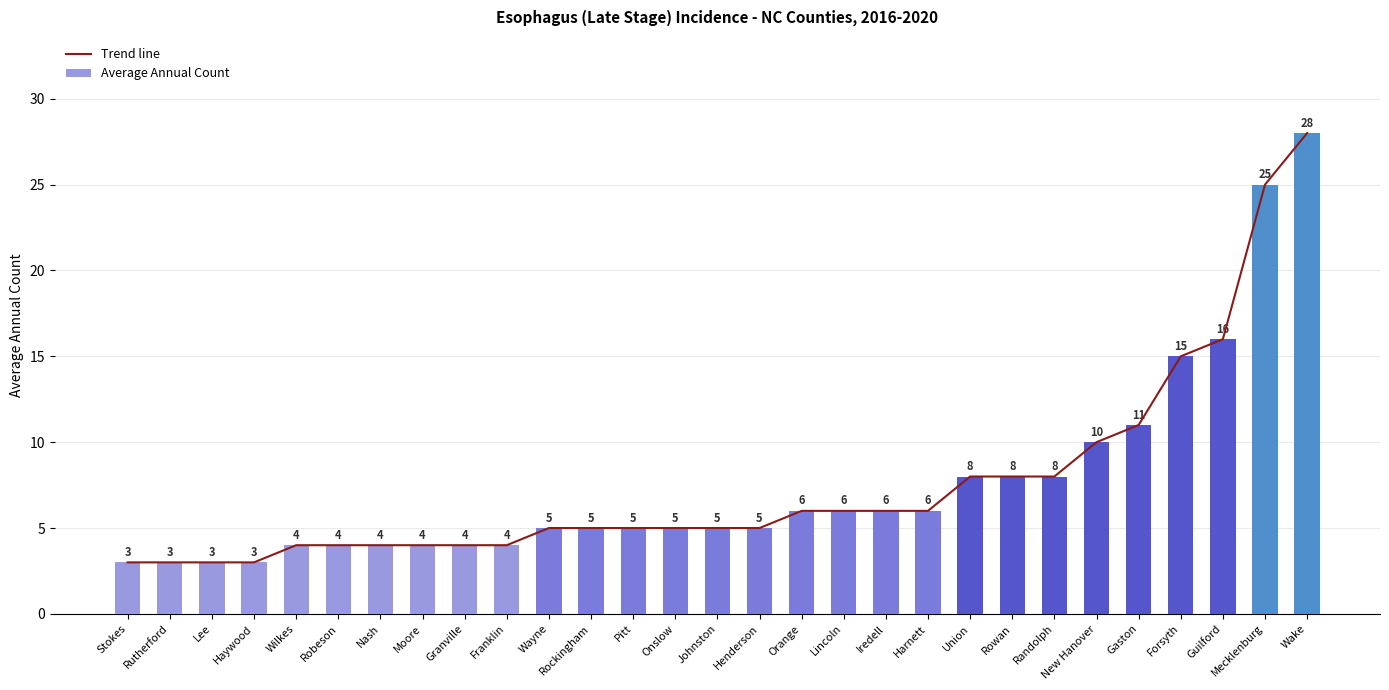

The value of Trend line at Rutherford is 3. True or false?

True